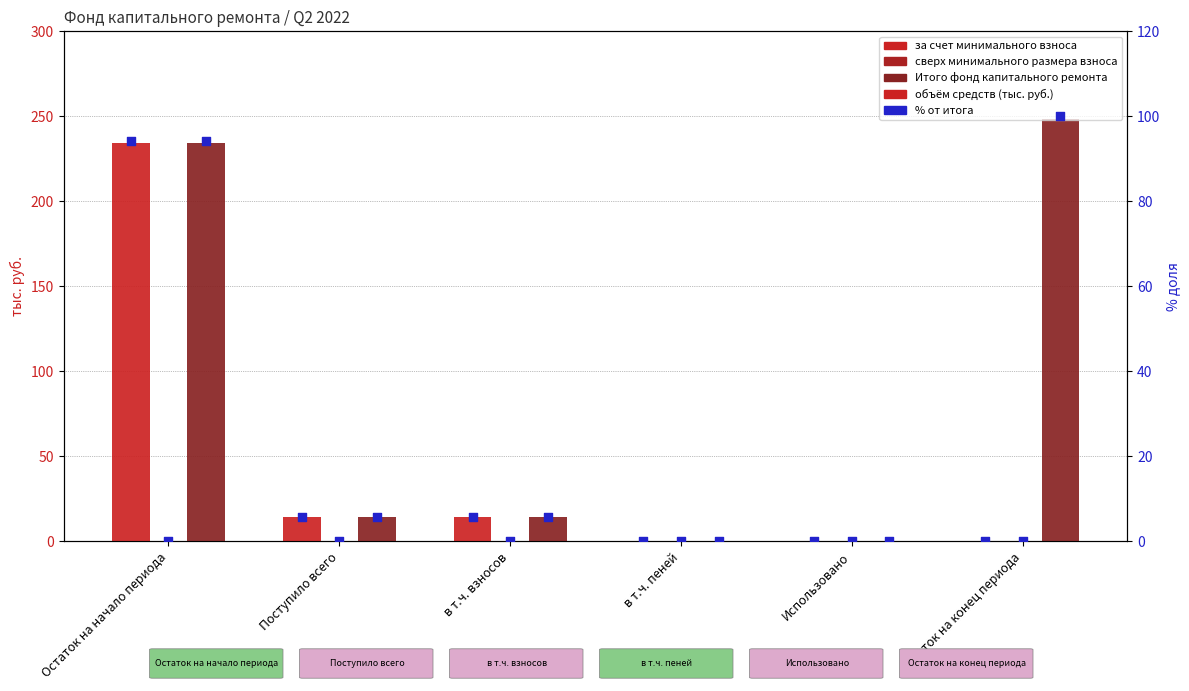

Which series contains the highest Y value?

Итого фонд капитального ремонта